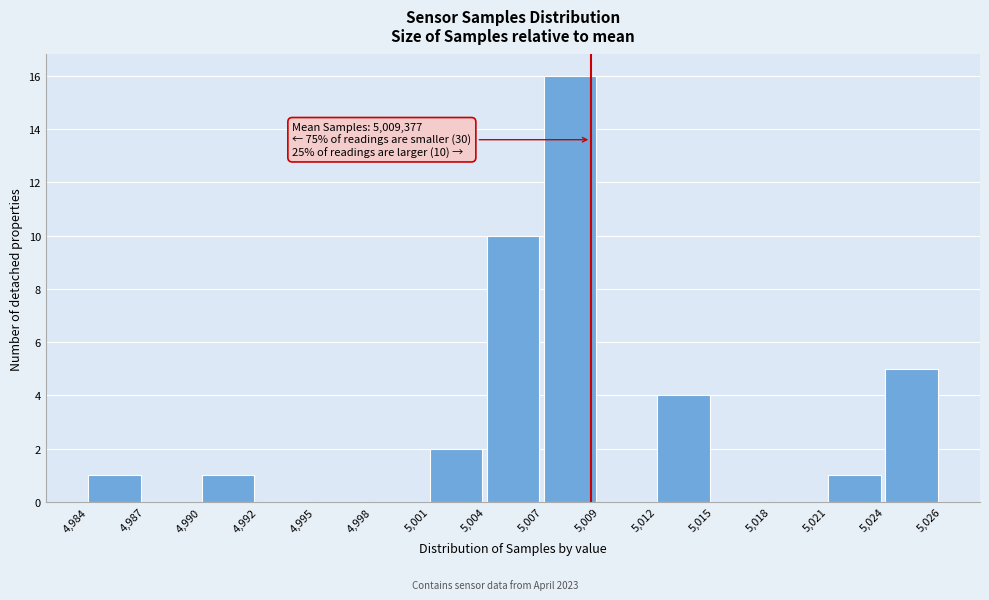

Reading right to left, extract all data points from this chart.

5,024=5	5,021=1	5,018=0	5,015=0	5,012=4	5,009=0	5,007=16	5,004=10	5,001=2	4,998=0	4,995=0	4,992=0	4,990=1	4,987=0	4,984=1